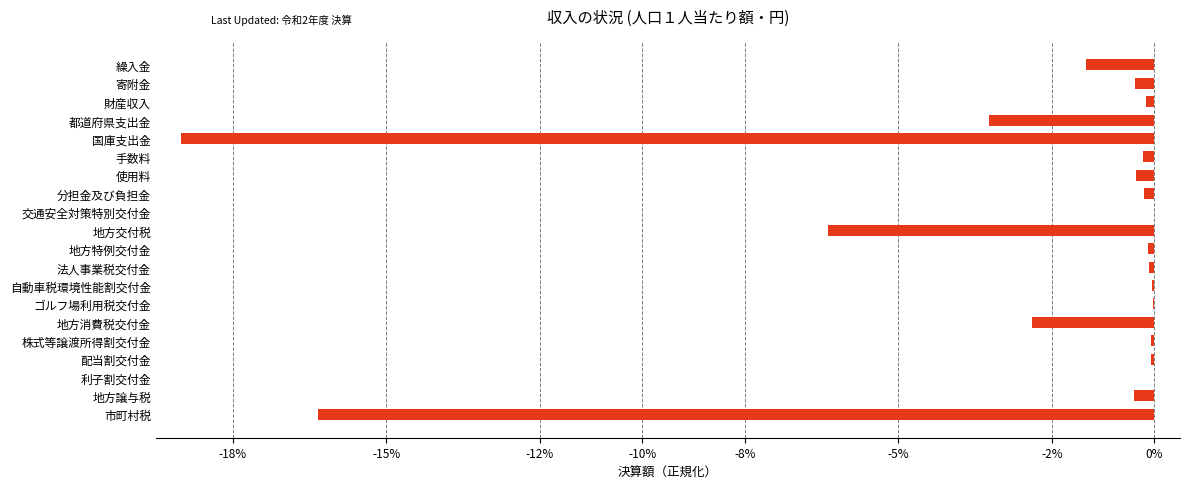

Between 国庫支出金 and 法人事業税交付金, which is larger?

法人事業税交付金